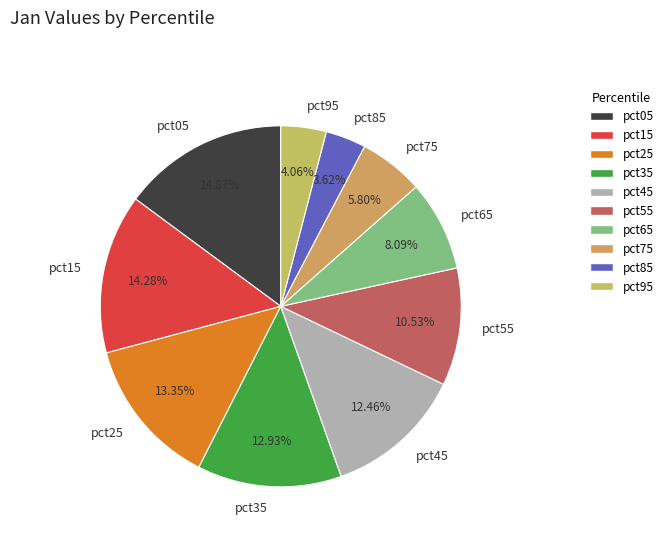

Between pct45 and pct85, which is larger?

pct45